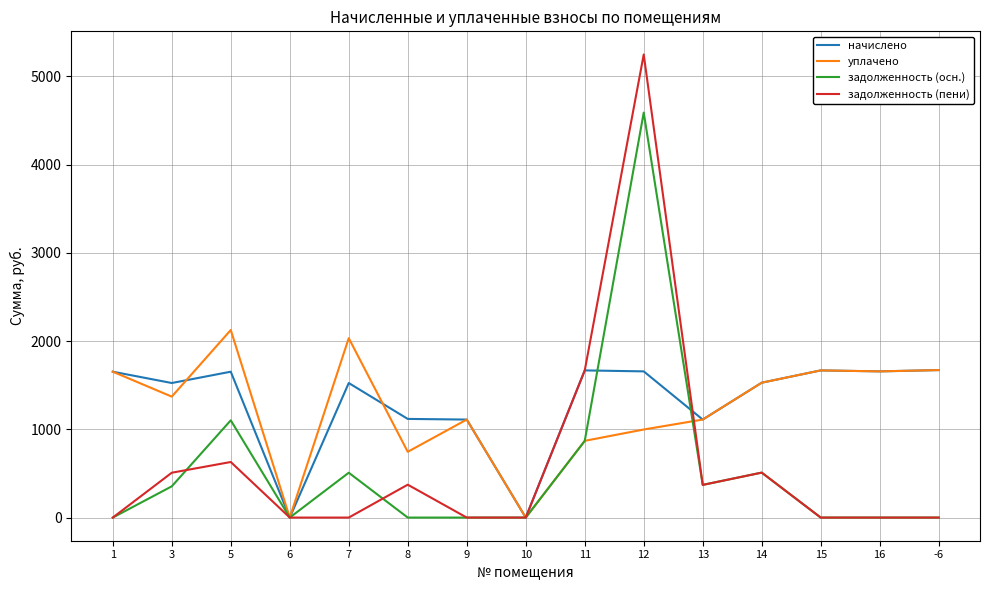

Rank the series by their maximum value, from highest to lowest.

задолженность (пени), задолженность (осн.), уплачено, начислено